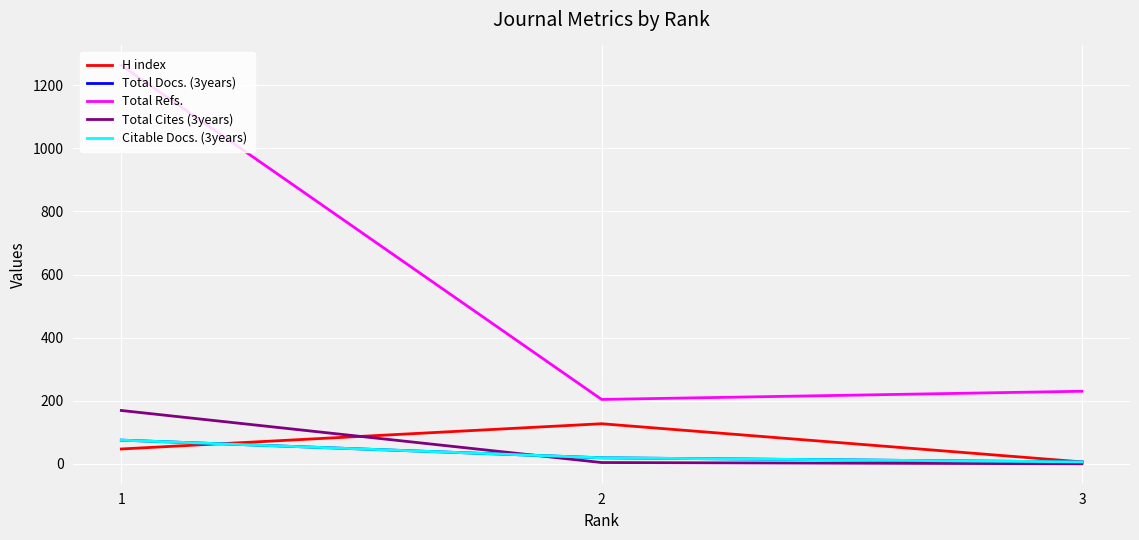

Where is Citable Docs. (3years) nearest to the value 40?

2